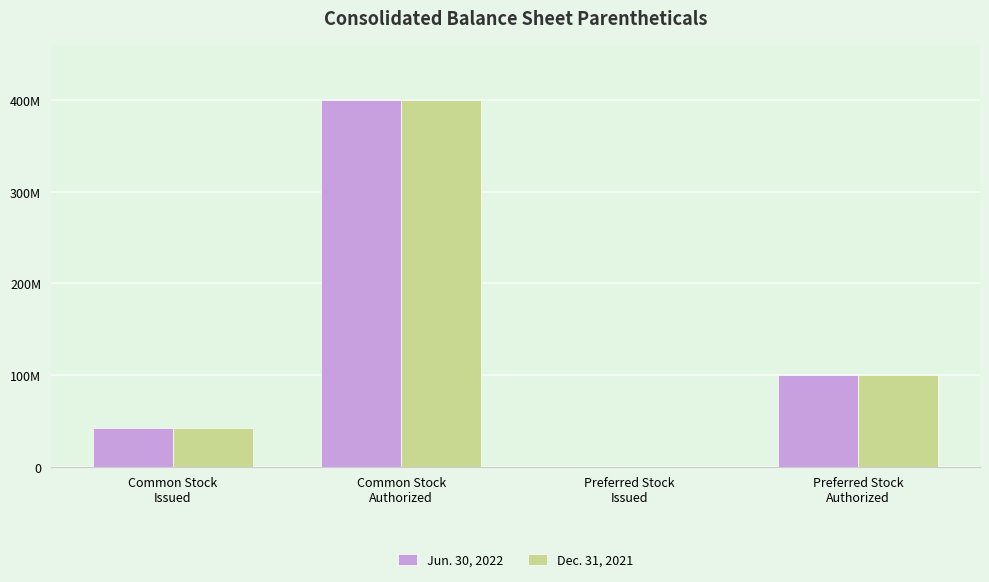

At how many categories does at least one series exceed 156277086?

1